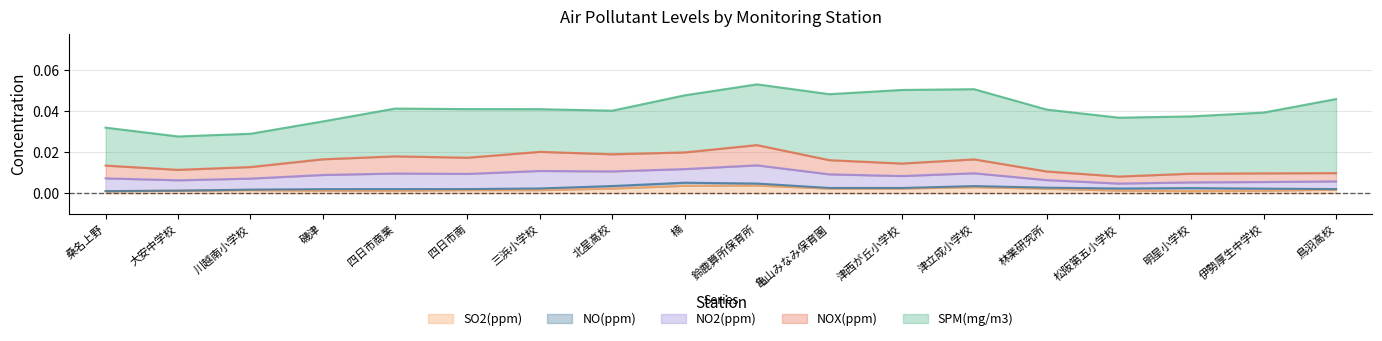

Reading left to right, list all the values displayed in this chart.

SPM(mg/m3): 桑名上野=0.0	大安中学校=0.0	川越南小学校=0.0	磯津=0.0	四日市商業=0.0	四日市南=0.0	三浜小学校=0.0	北星高校=0.0	楠=0.0	鈴鹿算所保育所=0.0	亀山みなみ保育園=0.0	津西が丘小学校=0.0	津立成小学校=0.0	林業研究所=0.0	松阪第五小学校=0.0	明星小学校=0.0	伊勢厚生中学校=0.0	鳥羽高校=0.0
NOX(ppm): 桑名上野=0.0	大安中学校=0.0	川越南小学校=0.0	磯津=0.0	四日市商業=0.0	四日市南=0.0	三浜小学校=0.0	北星高校=0.0	楠=0.0	鈴鹿算所保育所=0.0	亀山みなみ保育園=0.0	津西が丘小学校=0.0	津立成小学校=0.0	林業研究所=0.0	松阪第五小学校=0.0	明星小学校=0.0	伊勢厚生中学校=0.0	鳥羽高校=0.0
NO2(ppm): 桑名上野=0.0	大安中学校=0.0	川越南小学校=0.0	磯津=0.0	四日市商業=0.0	四日市南=0.0	三浜小学校=0.0	北星高校=0.0	楠=0.0	鈴鹿算所保育所=0.0	亀山みなみ保育園=0.0	津西が丘小学校=0.0	津立成小学校=0.0	林業研究所=0.0	松阪第五小学校=0.0	明星小学校=0.0	伊勢厚生中学校=0.0	鳥羽高校=0.0
NO(ppm): 桑名上野=0.0	大安中学校=0.0	川越南小学校=0.0	磯津=0.0	四日市商業=0.0	四日市南=0.0	三浜小学校=0.0	北星高校=0.0	楠=0.0	鈴鹿算所保育所=0.0	亀山みなみ保育園=0.0	津西が丘小学校=0.0	津立成小学校=0.0	林業研究所=0.0	松阪第五小学校=0.0	明星小学校=0.0	伊勢厚生中学校=0.0	鳥羽高校=0.0
SO2(ppm): 桑名上野=0.0	大安中学校=0.0	川越南小学校=0.0	磯津=0.0	四日市商業=0.0	四日市南=0.0	三浜小学校=0.0	北星高校=0.0	楠=0.0	鈴鹿算所保育所=0.0	亀山みなみ保育園=0.0	津西が丘小学校=0.0	津立成小学校=0.0	林業研究所=0.0	松阪第五小学校=0.0	明星小学校=0.0	伊勢厚生中学校=0.0	鳥羽高校=0.0